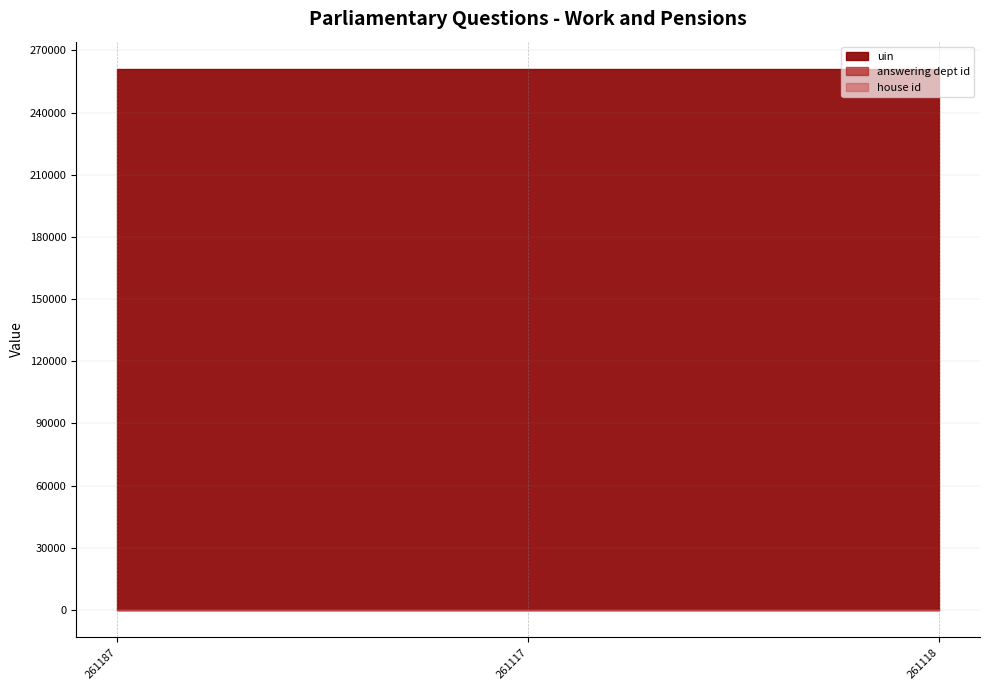

Reading left to right, list all the values displayed in this chart.

uin: 261187	261117	261118
answering dept id: 29	29	29
house id: 1	1	1